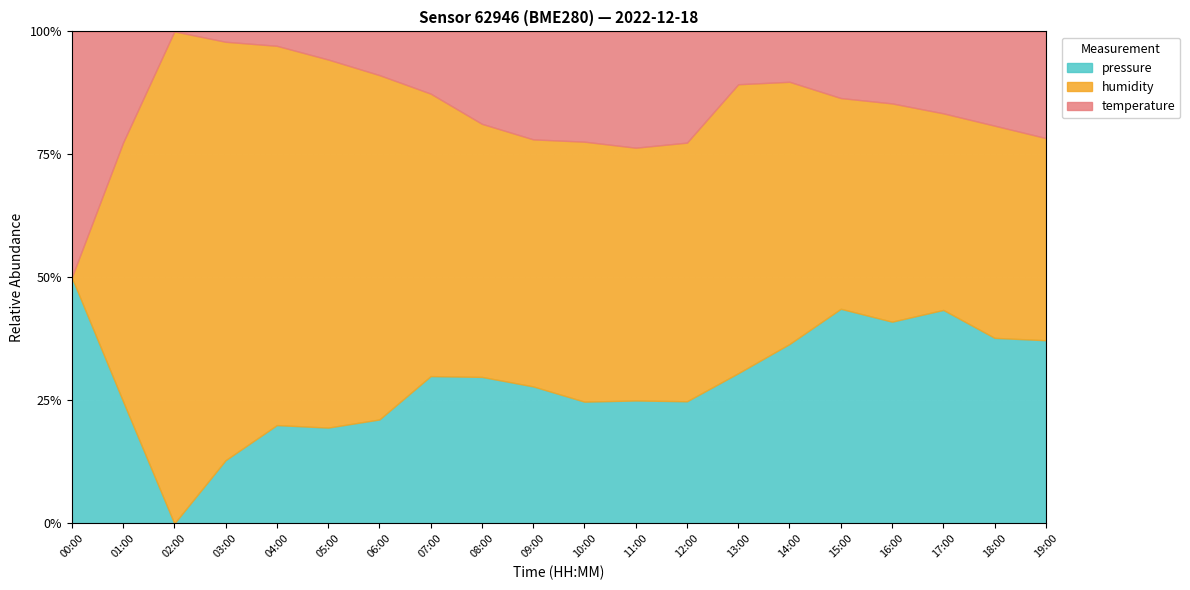

True or false: humidity has a value of 121.7 at 08:00.

False